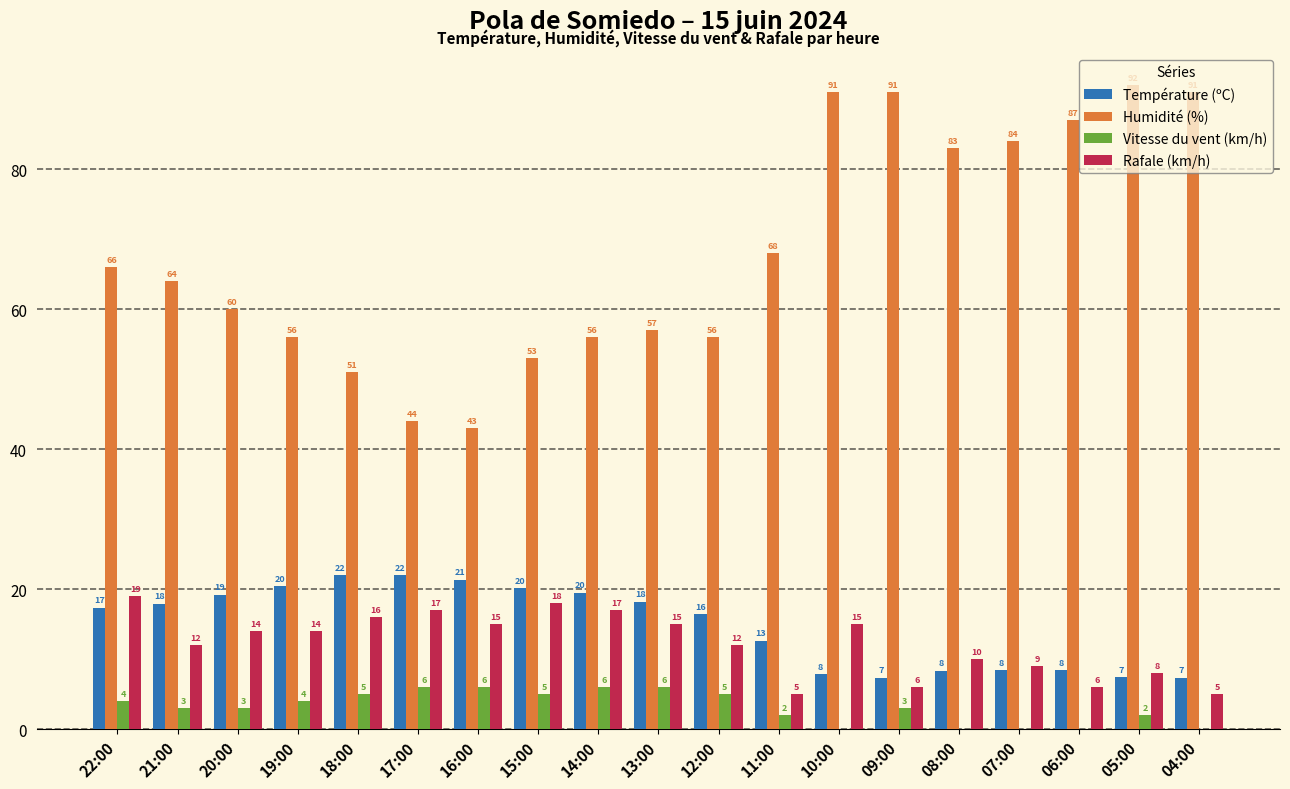

What are all the series names shown in the legend?

Température (ºC), Humidité (%), Vitesse du vent (km/h), Rafale (km/h)